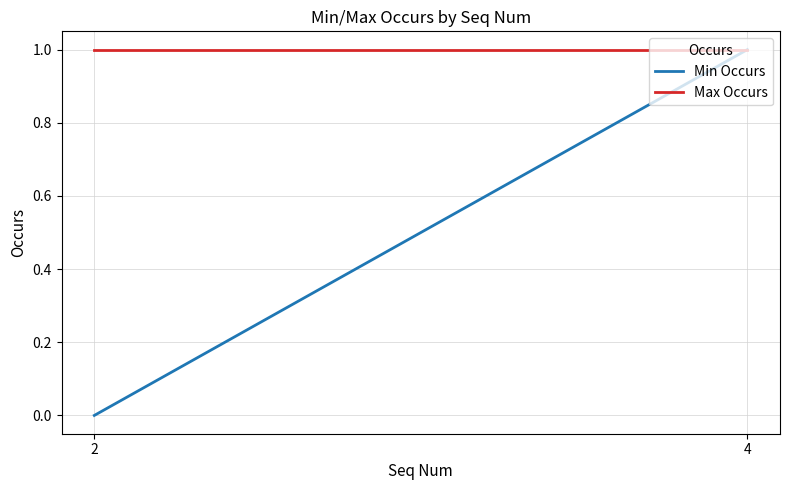

Which series changed the most between 2 and 4?

Min Occurs